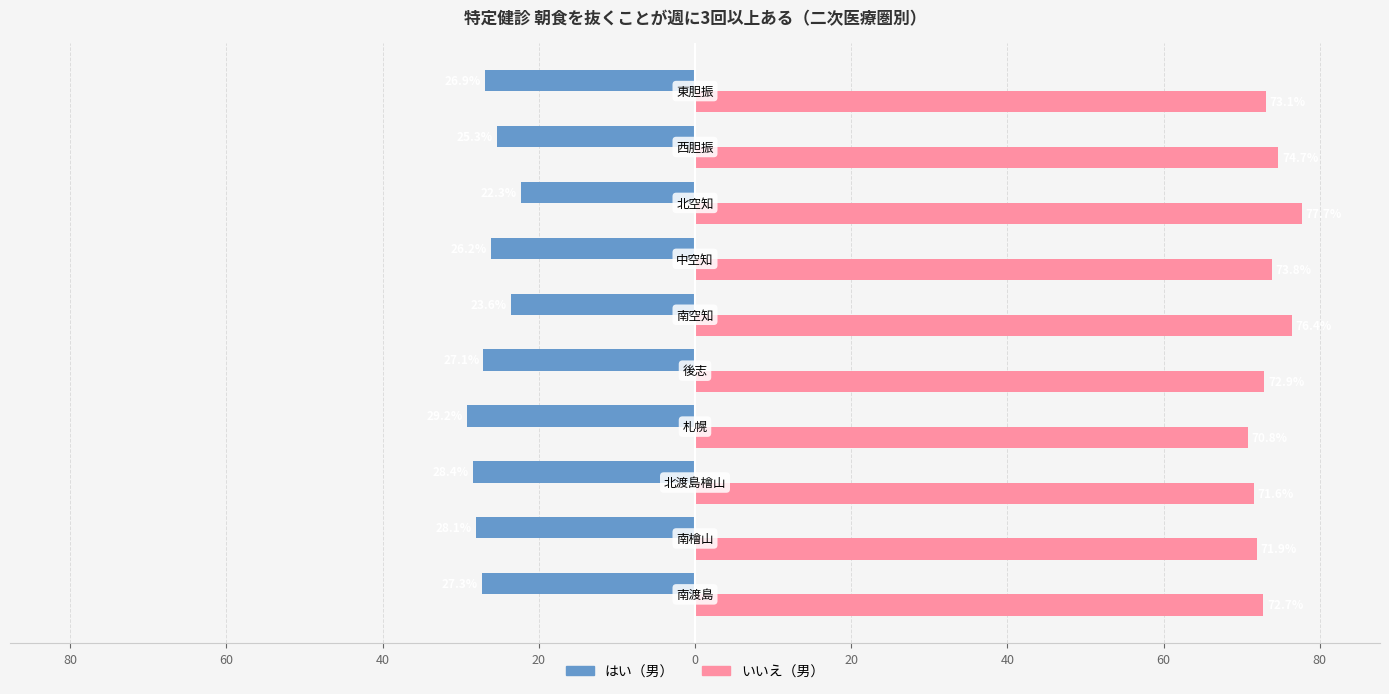

What are all the series names shown in the legend?

はい（男）, いいえ（男）